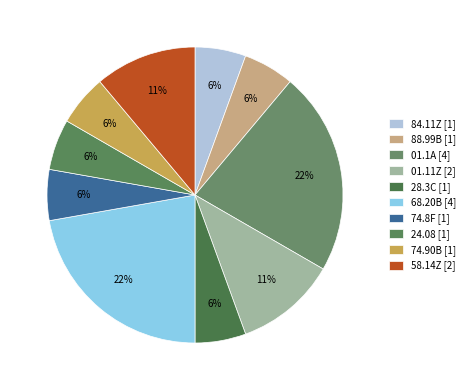

What is the ratio of the value at 01.1A to the value at 28.3C?

4.0